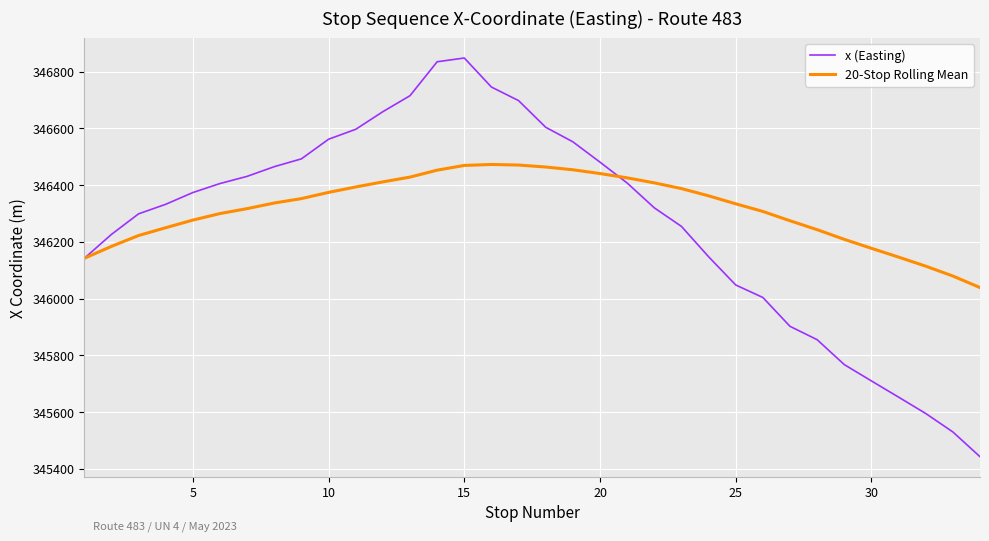

List the series in order of their peak value, highest first.

x (Easting), 20-Stop Rolling Mean